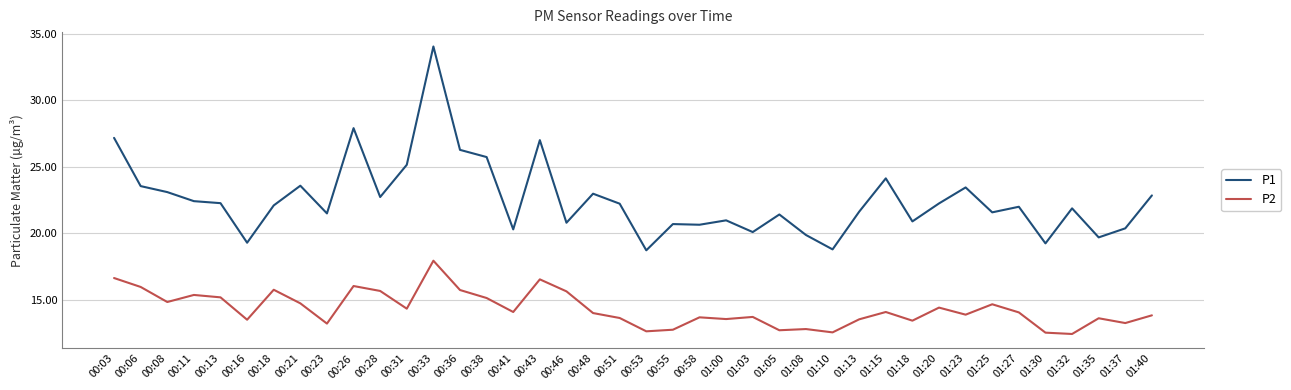

True or false: P2 and P1 cross at least once.

False